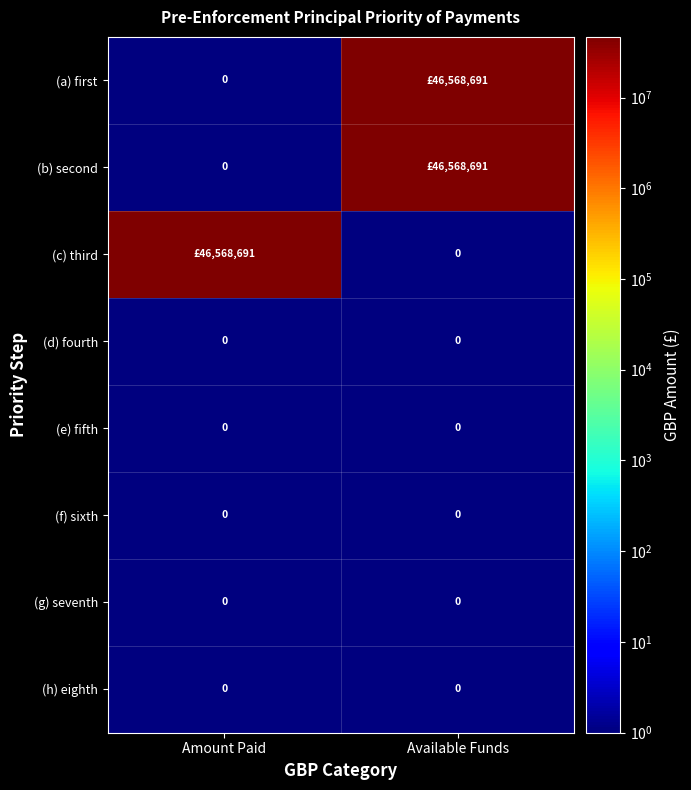

True or false: (e) fifth has a value of 0.4 at Available Funds.

False